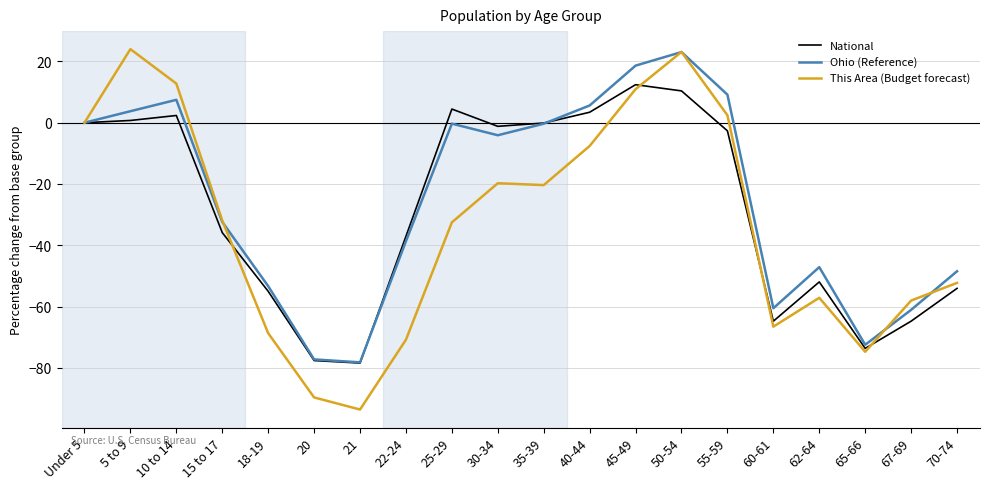

What position from the right is 40-44?

9